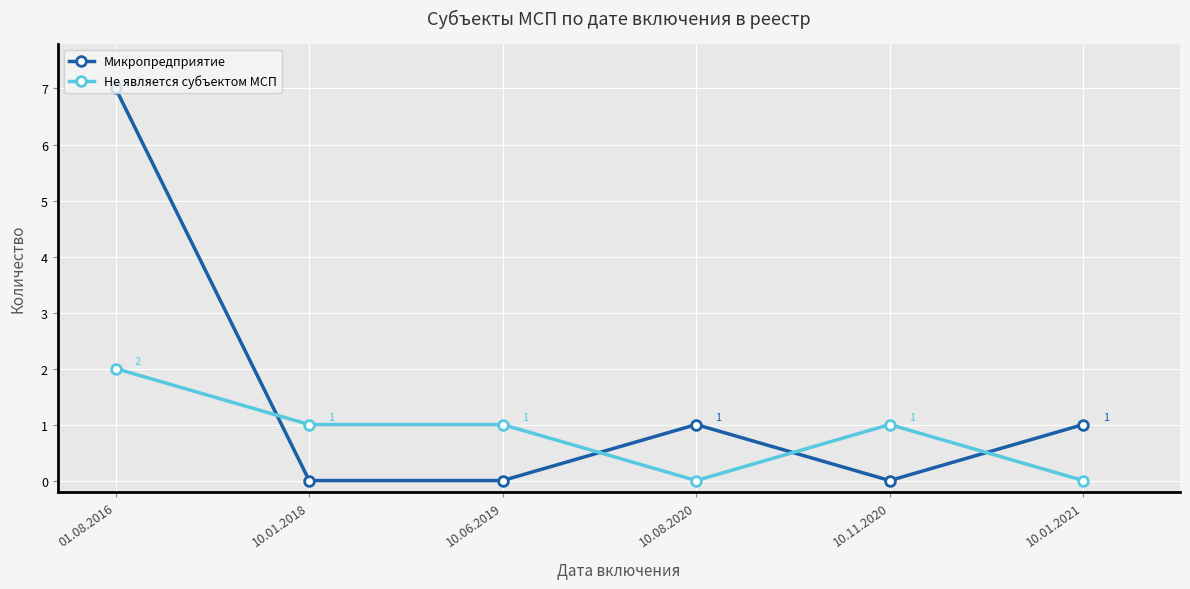

Is the value of Микропредприятие at 10.11.2020 greater than the value of Не является субъектом МСП at 10.06.2019?

No